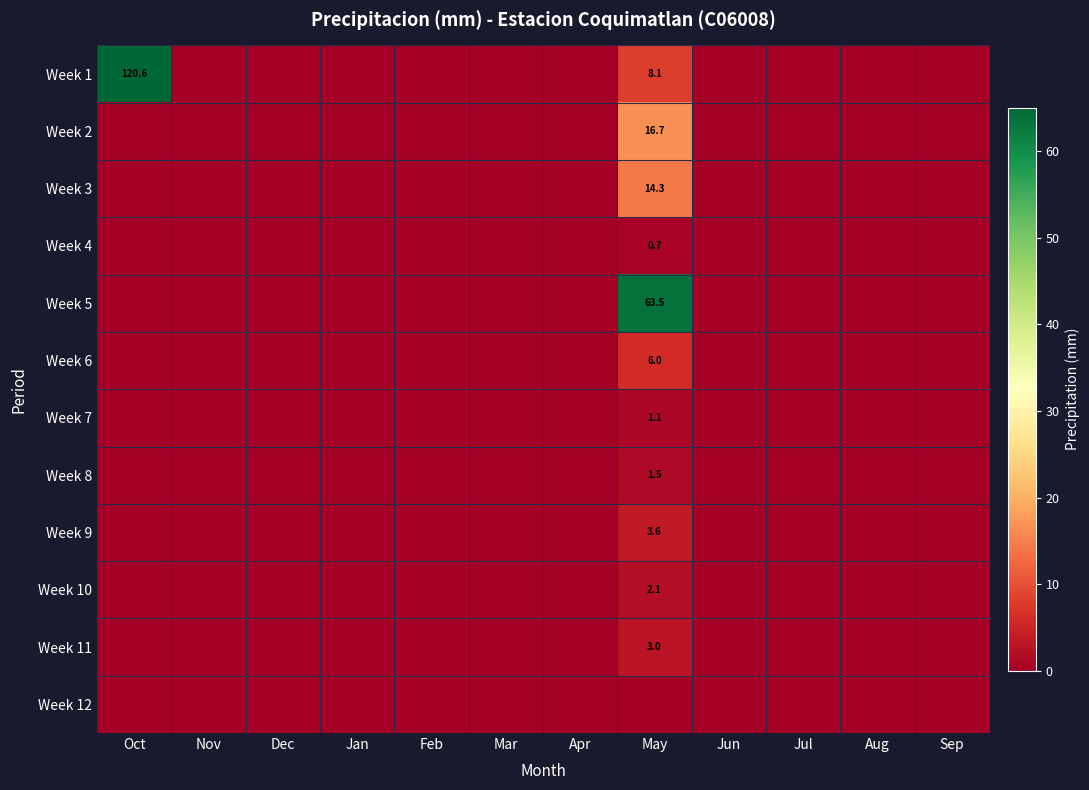

Is it true that Week 6 equals 0.0 at Mar?

True